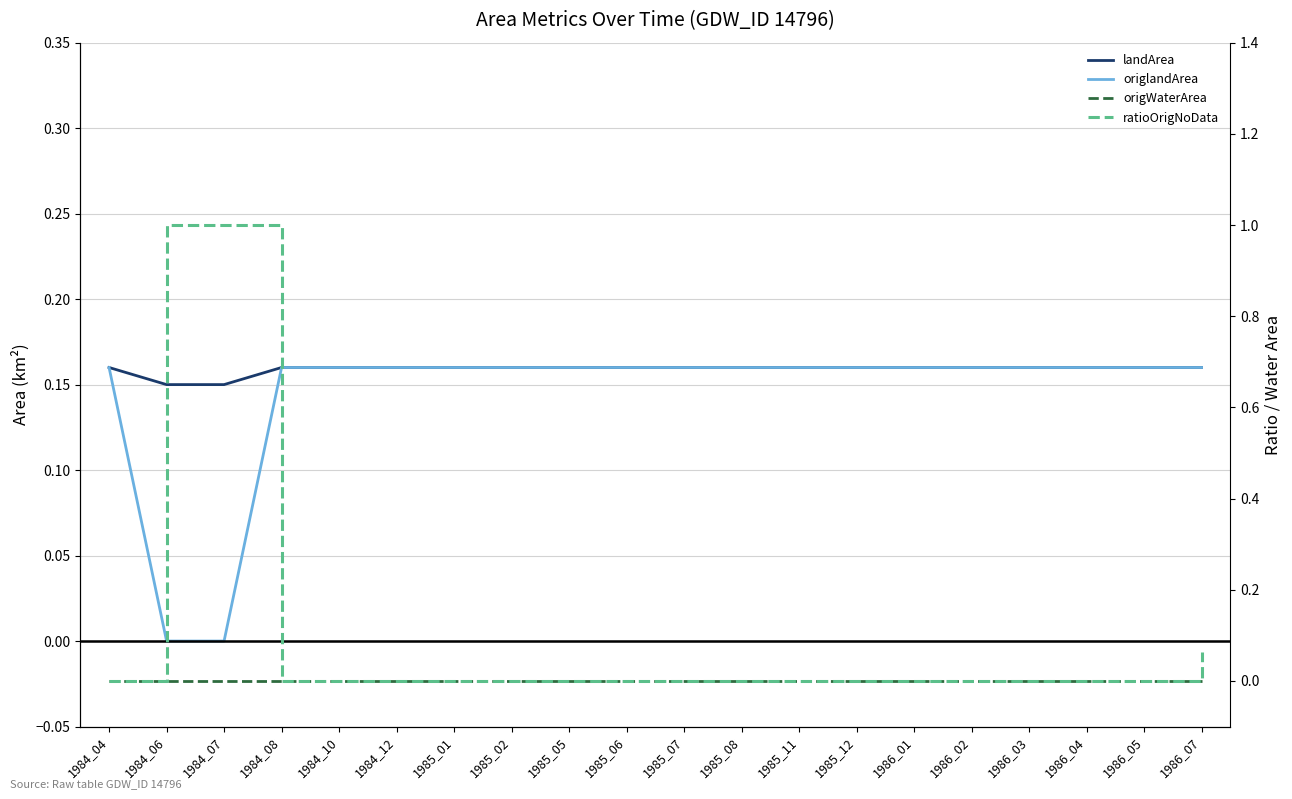

List the series in order of their peak value, highest first.

ratioOrigNoData, landArea, origlandArea, origWaterArea